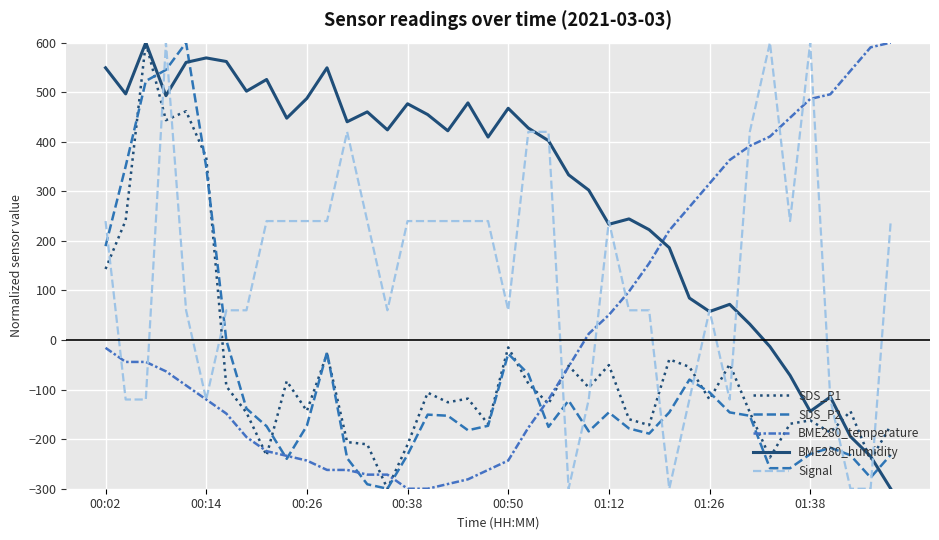

What are all the series names shown in the legend?

SDS_P1, SDS_P2, BME280_temperature, BME280_humidity, Signal